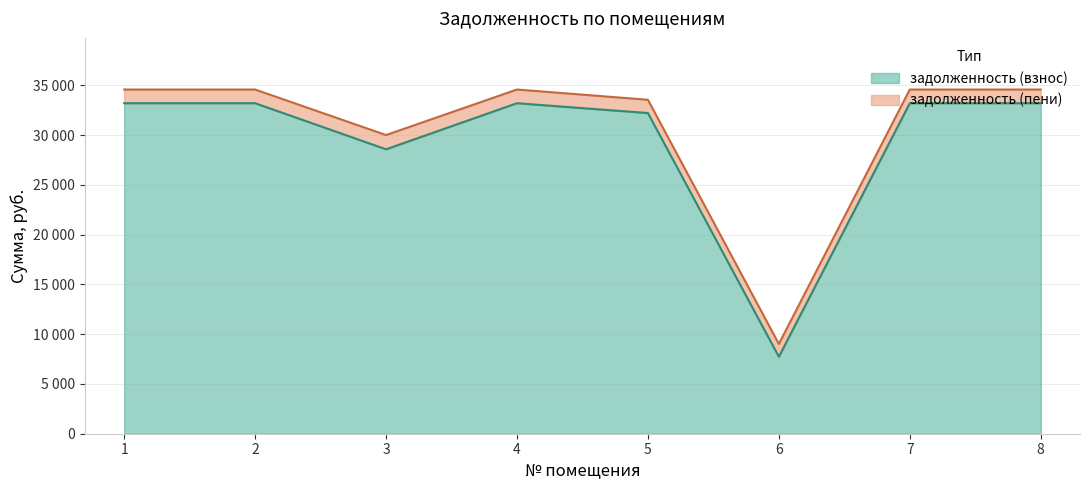

How many data points in задолженность (пени) are above 34571?

5